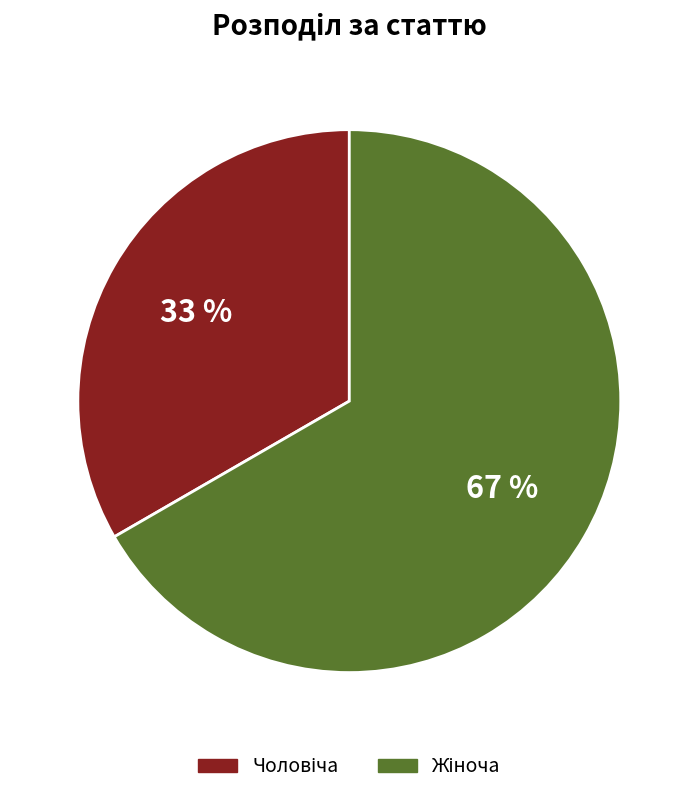

Does any single category account for the majority?

Yes